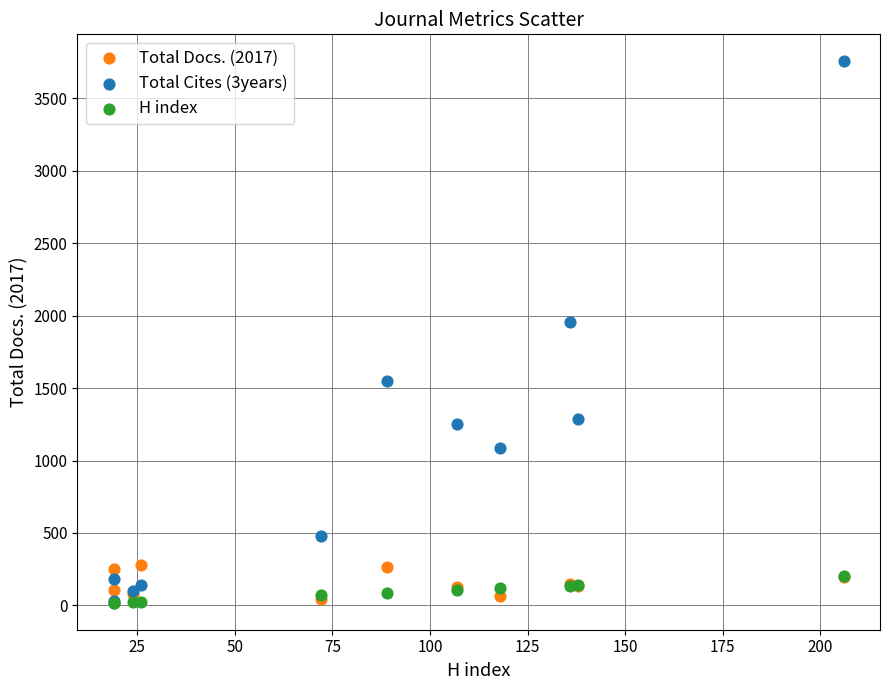

Across all series, what Y value is closest to 1887?

1960